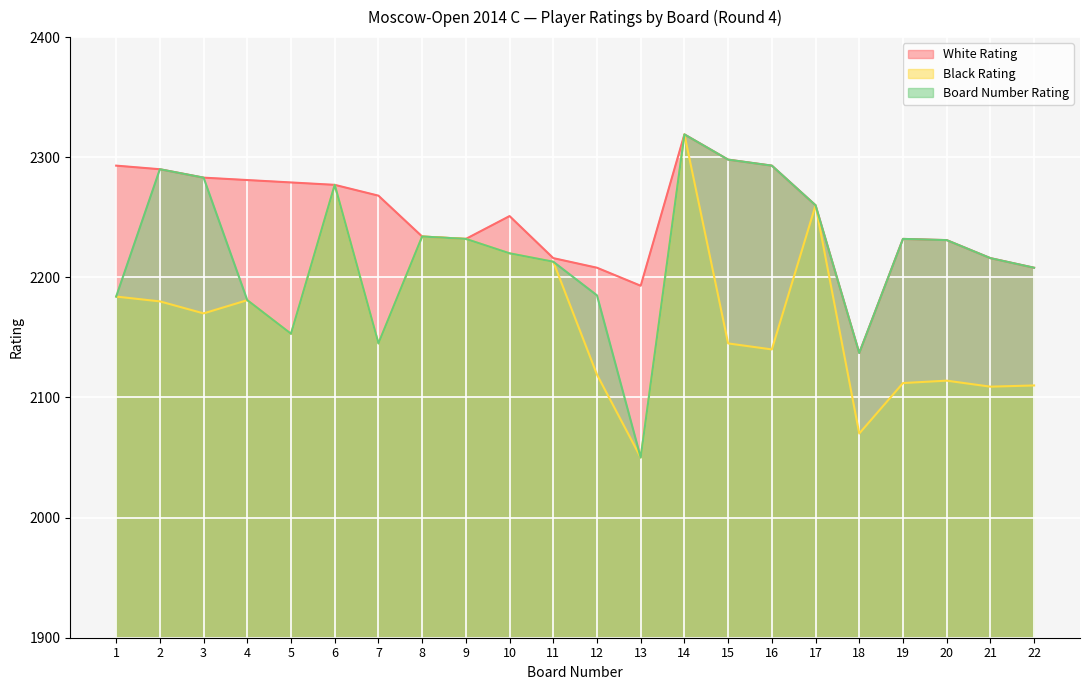

True or false: White Rating has a value of 1420 at 15.

False